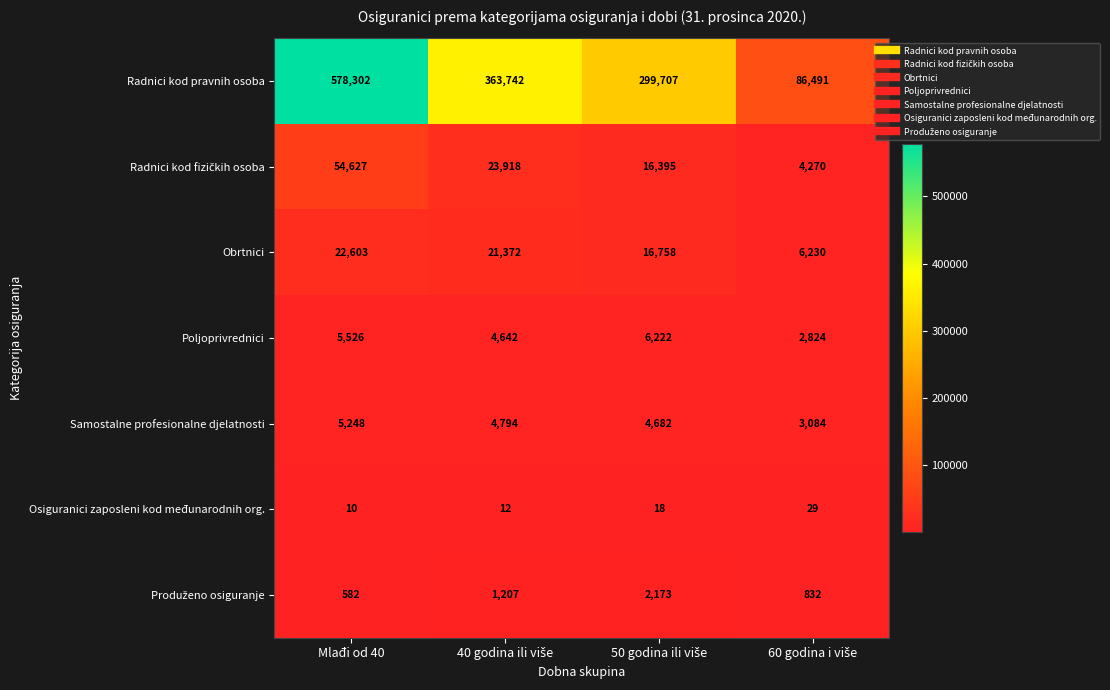

What is the difference between the maximum and minimum values in the Obrtnici series?

16373